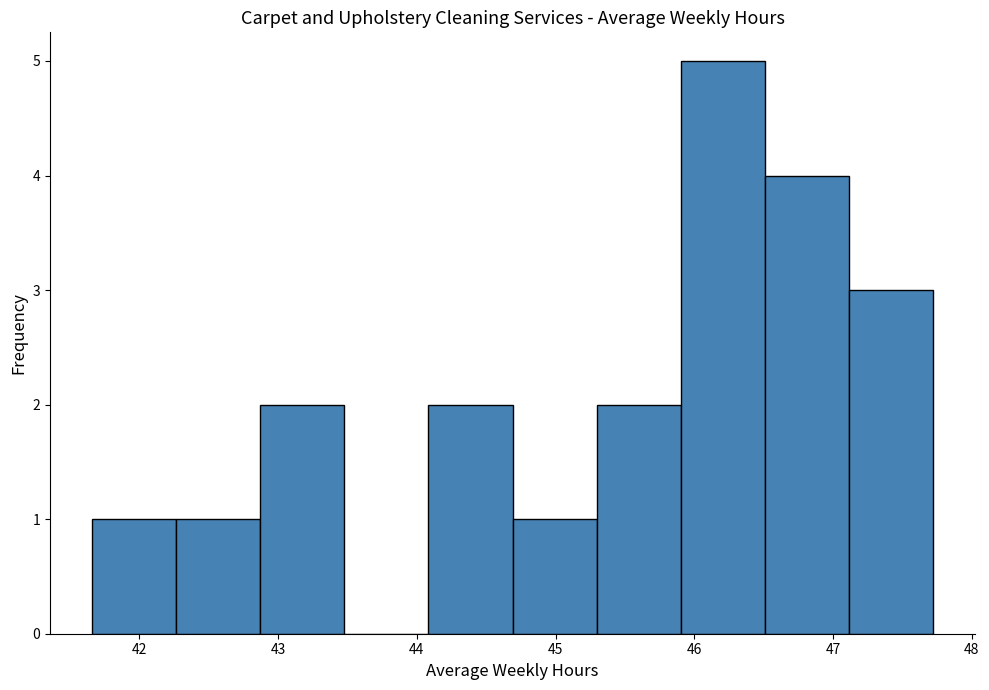

What is the height of the bar covering 45.3 to 45.9 on the x-axis? Neither the bar edges nor the heights are printed on the chart, so give them approximately, as read against the axes.

2